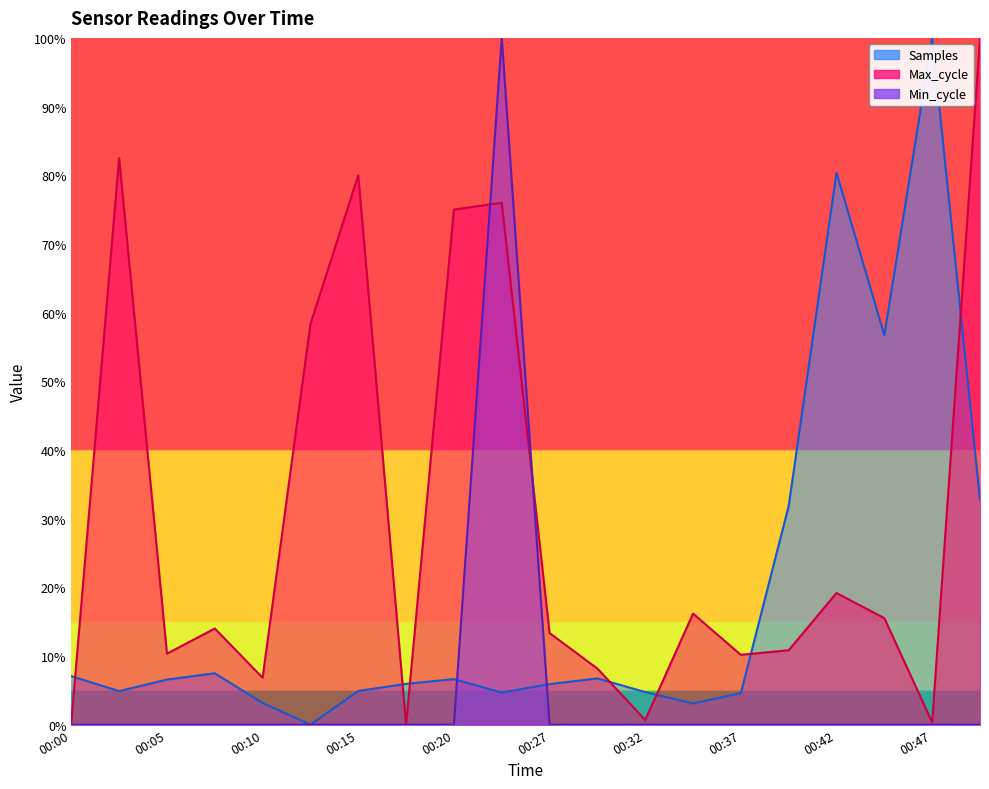

True or false: Max_cycle and Min_cycle intersect in this chart.

True